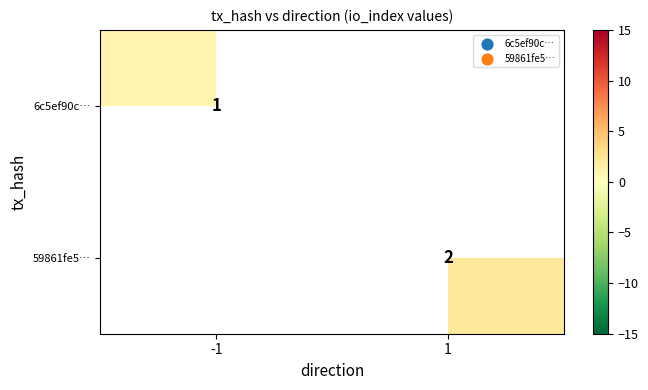

What is the minimum value shown in the chart?

1.0